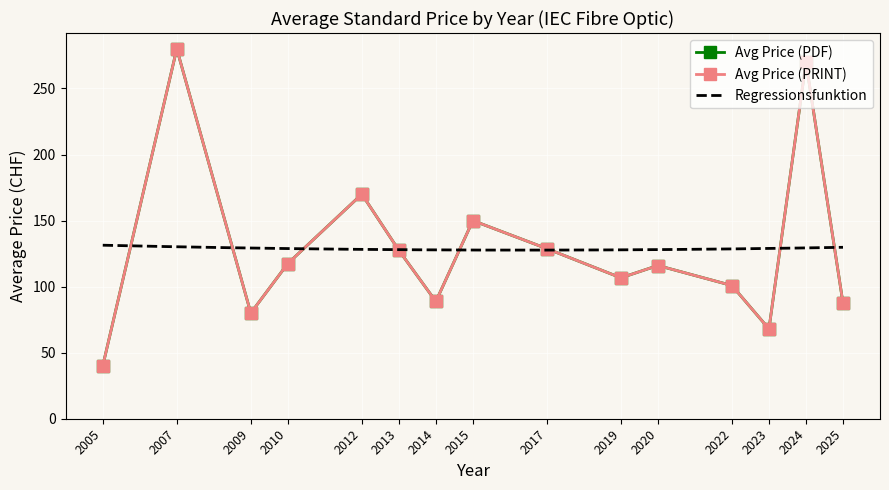

What is the maximum value for Avg Price (PDF)?

280.0